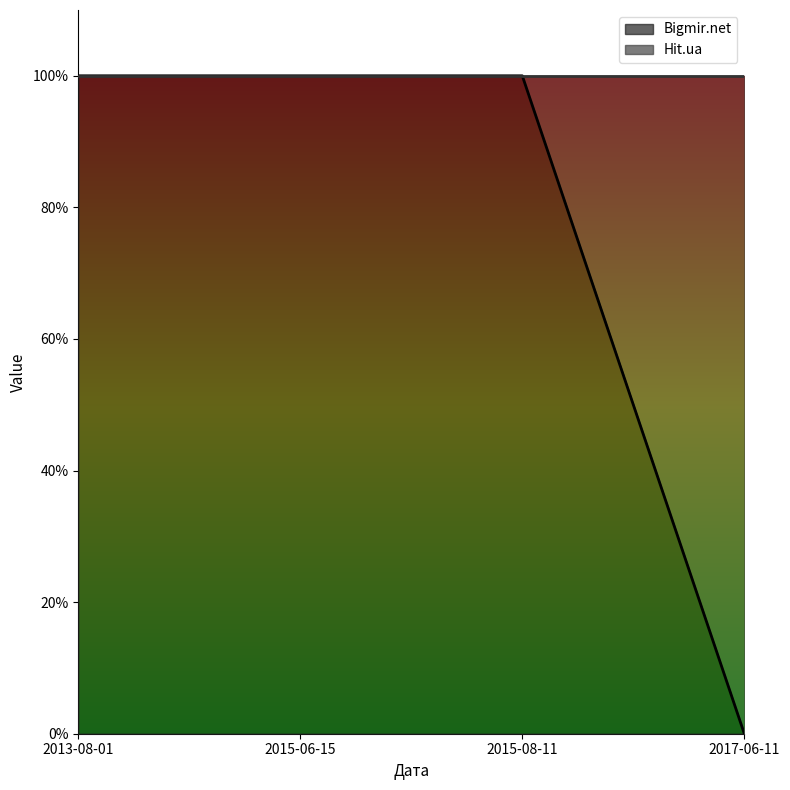

List the labels in order of value, smallest first.

2017-06-11, 2013-08-01, 2015-06-15, 2015-08-11